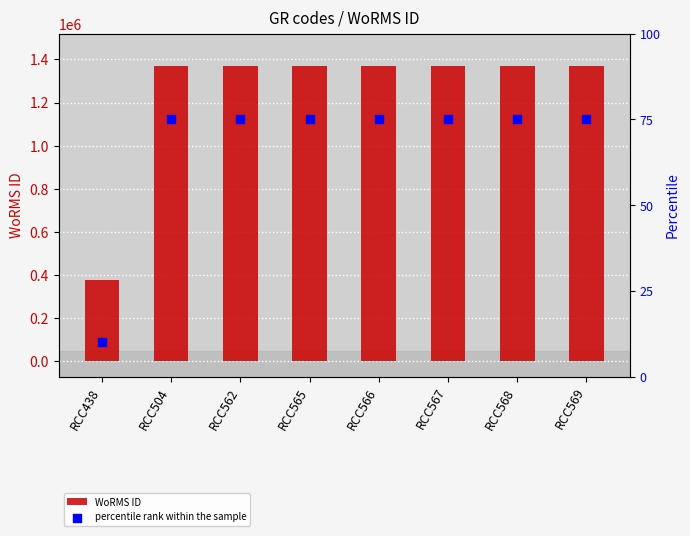

Which series has the largest Y range (max minus min)?

WoRMS ID